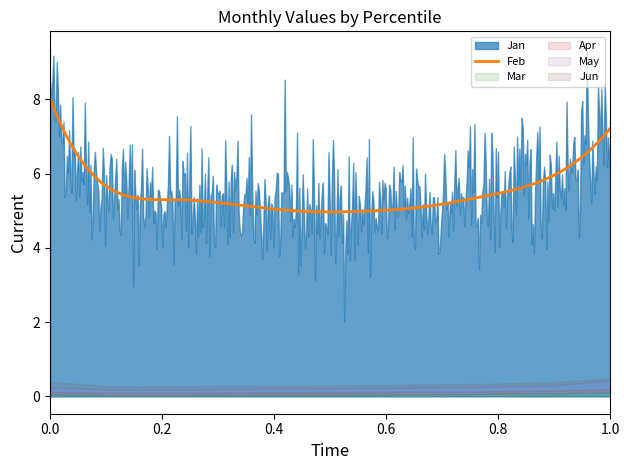

What is the minimum value for Feb?

5.0